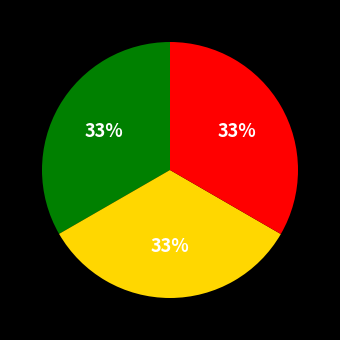

Is there a majority slice in this chart?

No